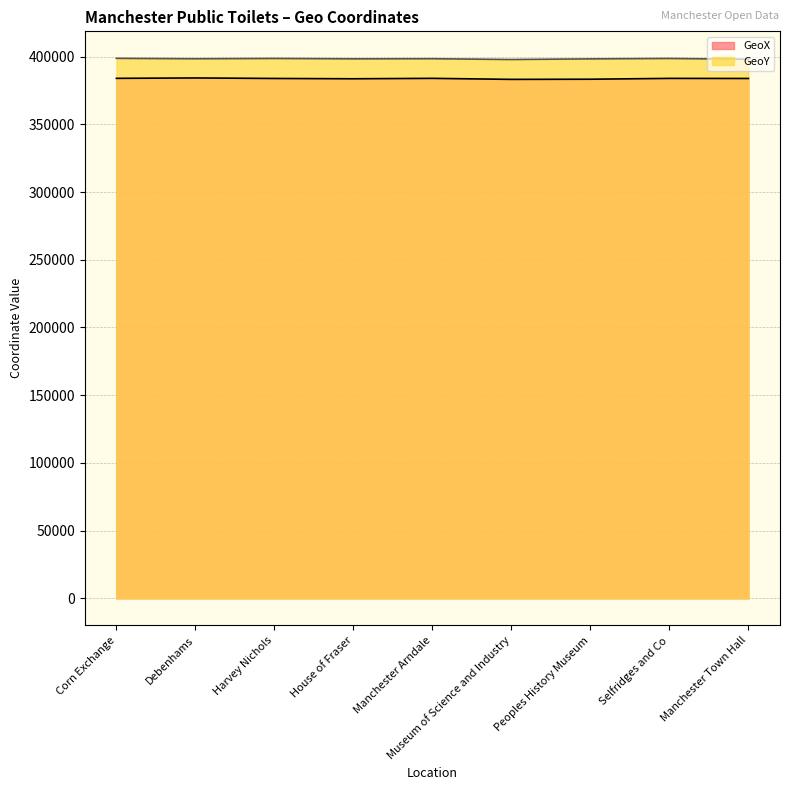

In GeoY, how many points are lower than both neighbors (excluding endpoints)?

3